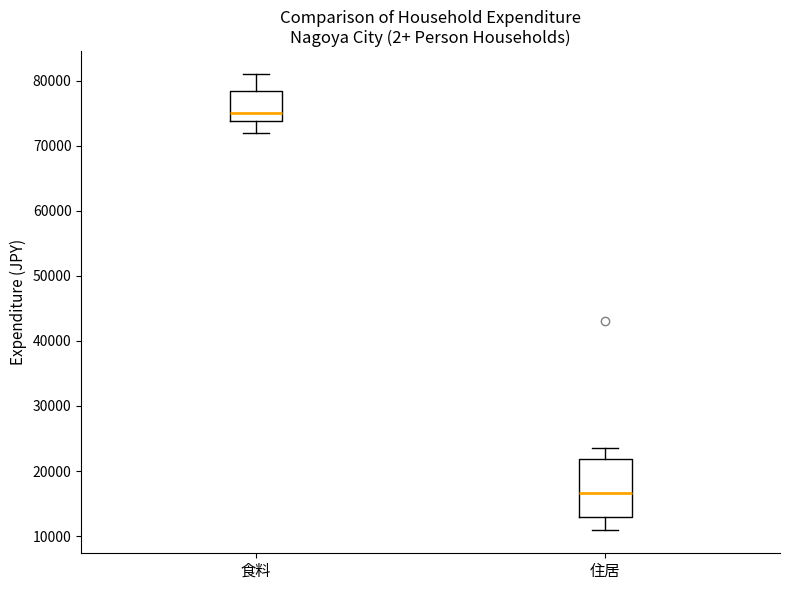

Comparing the boxes themselves (not the whiskers), which one is the tallest?

住居